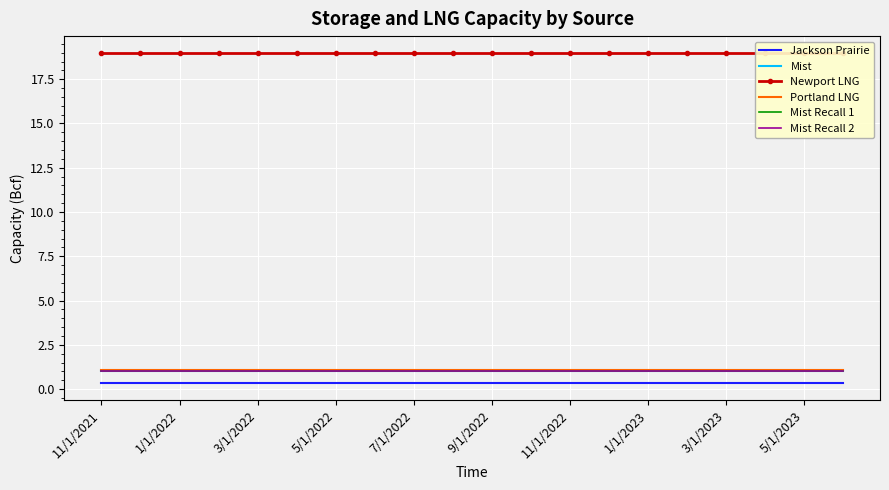

What are all the series names shown in the legend?

Jackson Prairie, Mist, Newport LNG, Portland LNG, Mist Recall 1, Mist Recall 2